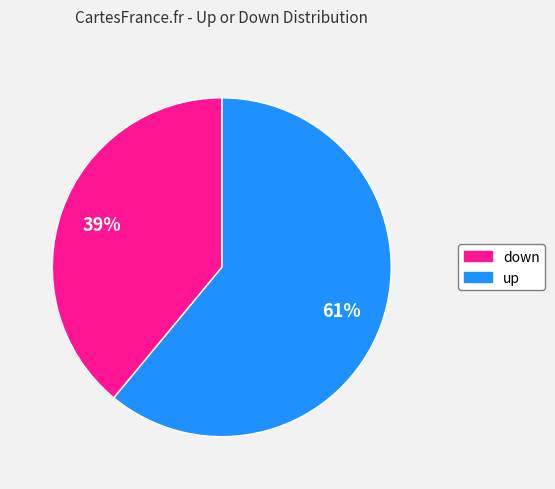

Does any single category account for the majority?

Yes